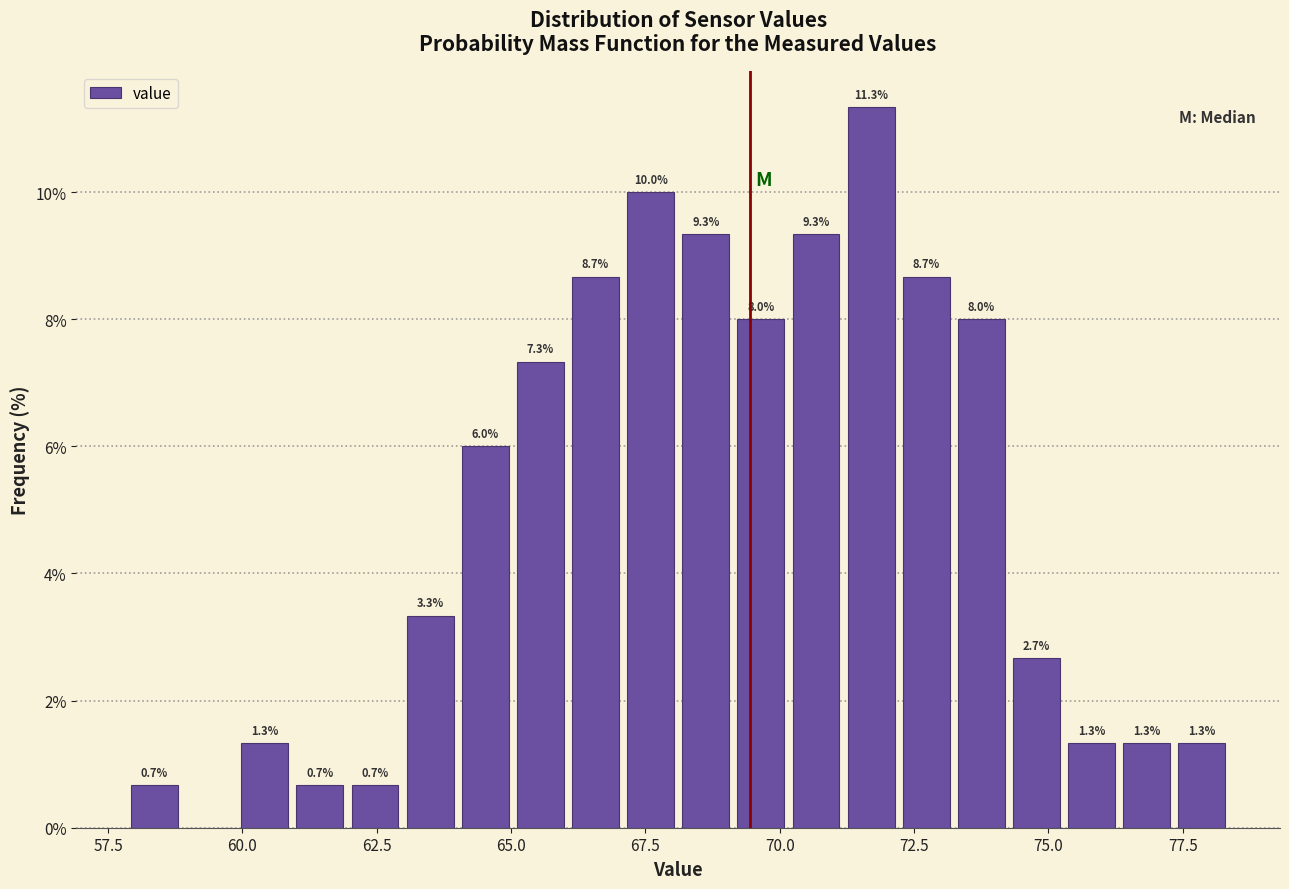

Around what value on the x-axis is the tallest bar? Give the approximate position of its centre, as read against the axis.

71.5